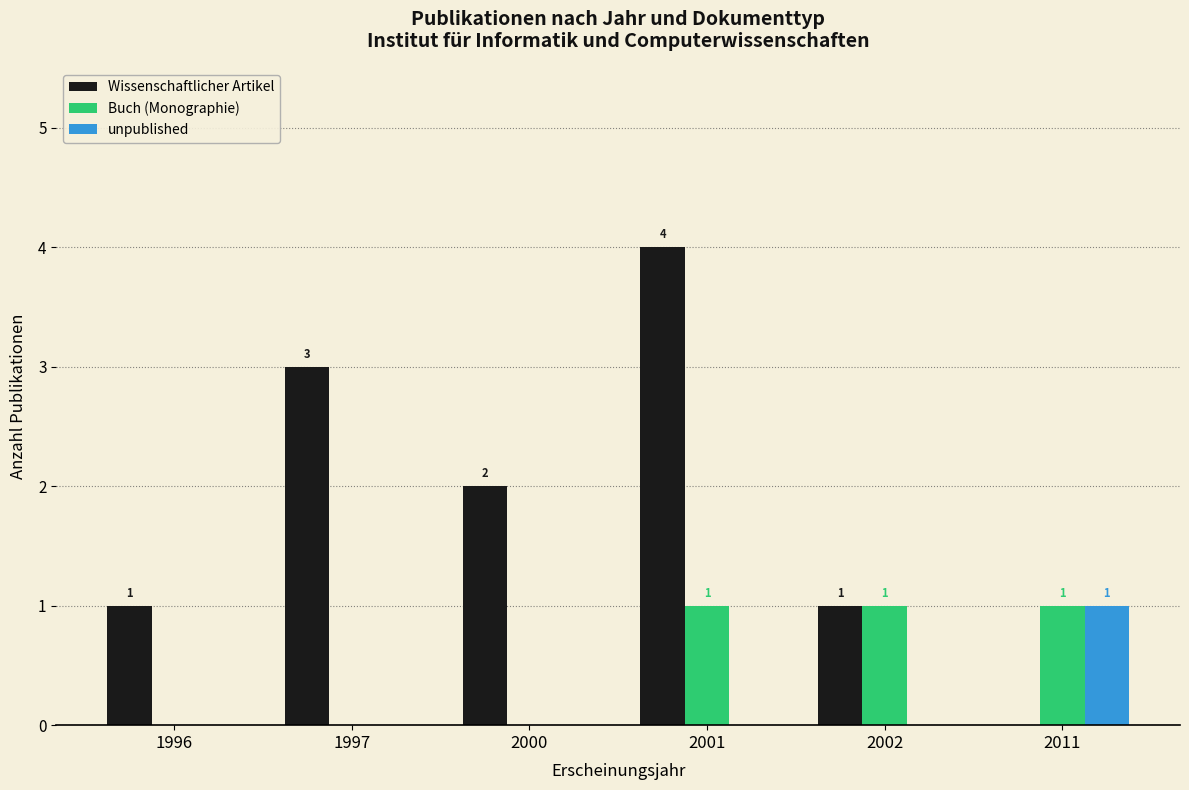

True or false: Wissenschaftlicher Artikel has a value of -1 at 2011.

False